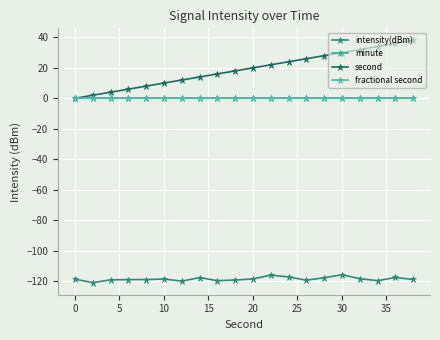

Is this an area chart (filled region under the line)?

No